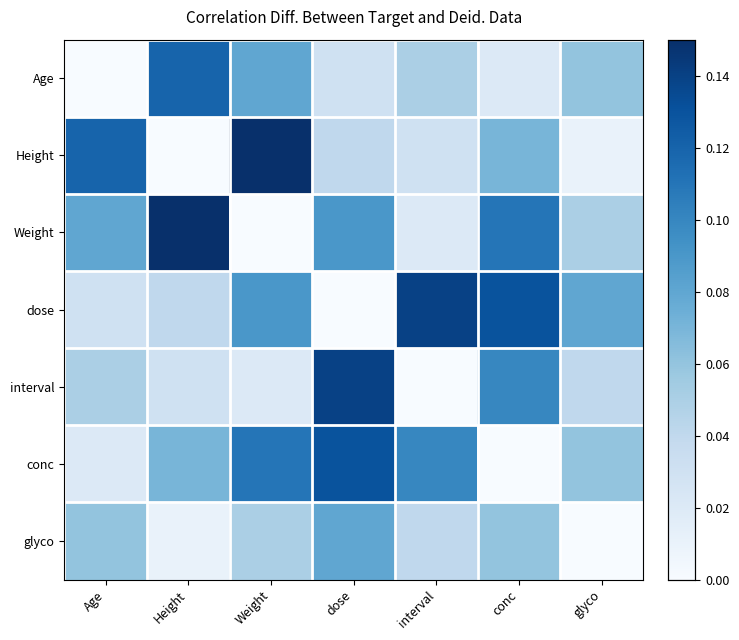

Reading left to right, list all the values displayed in this chart.

Age: Age=0.0	Height=0.1	Weight=0.1	dose=0.0	interval=0.1	conc=0.0	glyco=0.1
Height: Age=0.1	Height=0.0	Weight=0.1	dose=0.0	interval=0.0	conc=0.1	glyco=0.0
Weight: Age=0.1	Height=0.1	Weight=0.0	dose=0.1	interval=0.0	conc=0.1	glyco=0.1
dose: Age=0.0	Height=0.0	Weight=0.1	dose=0.0	interval=0.1	conc=0.1	glyco=0.1
interval: Age=0.1	Height=0.0	Weight=0.0	dose=0.1	interval=0.0	conc=0.1	glyco=0.0
conc: Age=0.0	Height=0.1	Weight=0.1	dose=0.1	interval=0.1	conc=0.0	glyco=0.1
glyco: Age=0.1	Height=0.0	Weight=0.1	dose=0.1	interval=0.0	conc=0.1	glyco=0.0